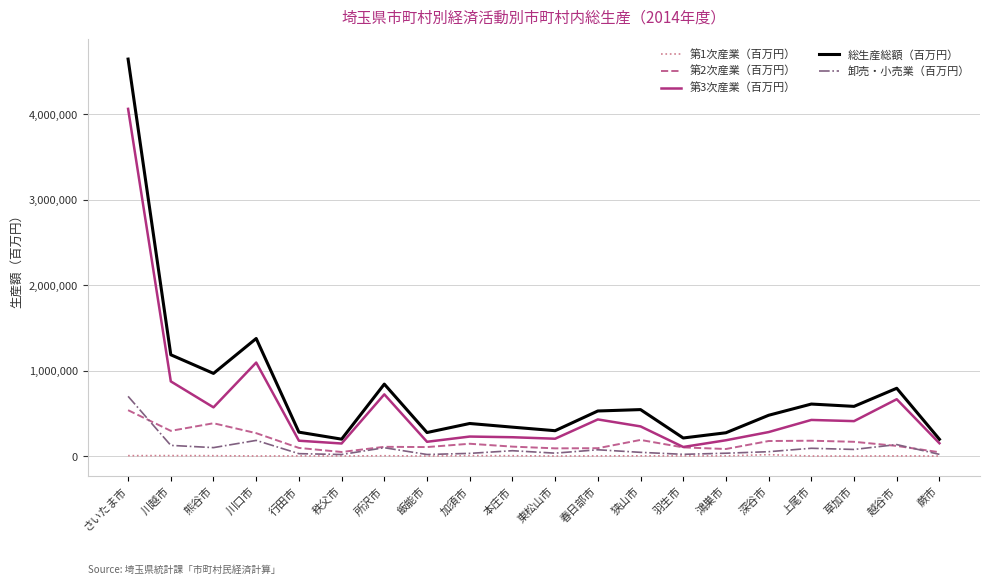

How many lines are shown in the chart?

5